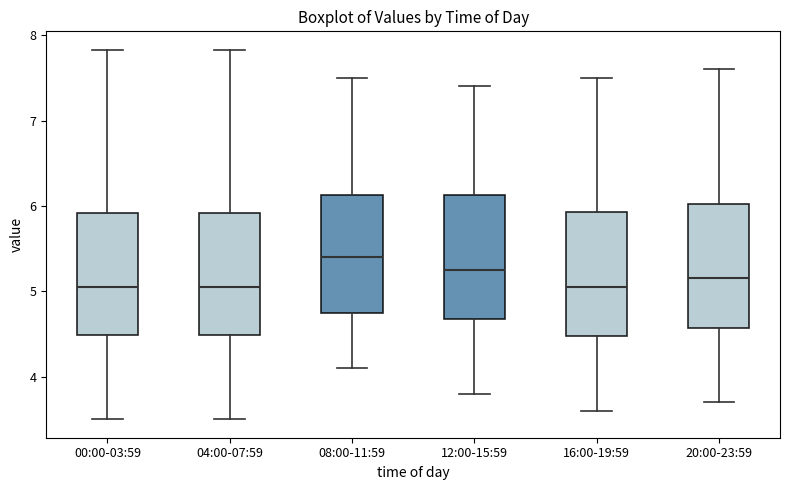

Reading left to right, transcribe this box plot: for each box, give where its median line is, the range the box spans, and where its two whiskers end, as read against the y-axis. The values are not printed on the chart, so give them approximately, as read against the axis.

00:00-03:59: median 5.1, box 4.5 to 5.9, whiskers 3.5 to 7.8
04:00-07:59: median 5.1, box 4.5 to 5.9, whiskers 3.5 to 7.8
08:00-11:59: median 5.4, box 4.8 to 6.1, whiskers 4.1 to 7.5
12:00-15:59: median 5.3, box 4.7 to 6.1, whiskers 3.8 to 7.4
16:00-19:59: median 5.1, box 4.5 to 5.9, whiskers 3.6 to 7.5
20:00-23:59: median 5.2, box 4.6 to 6.0, whiskers 3.7 to 7.6